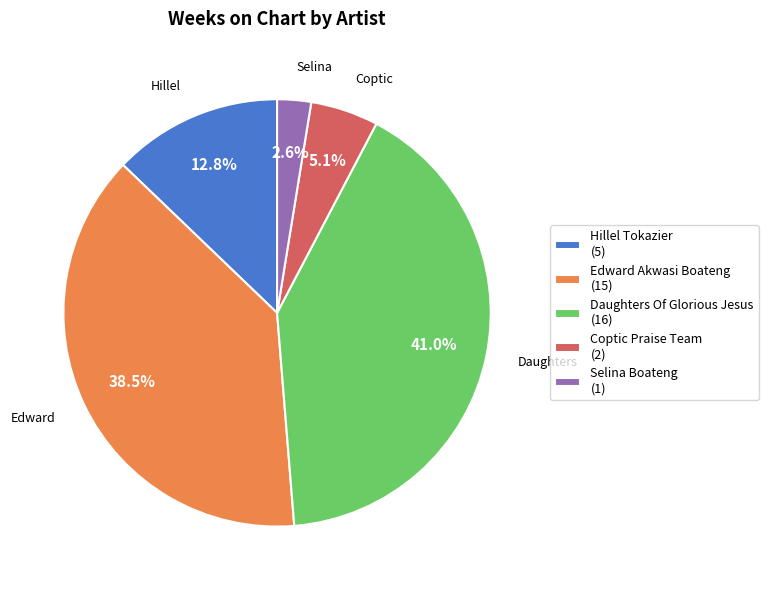

How many segments does this pie chart have?

5